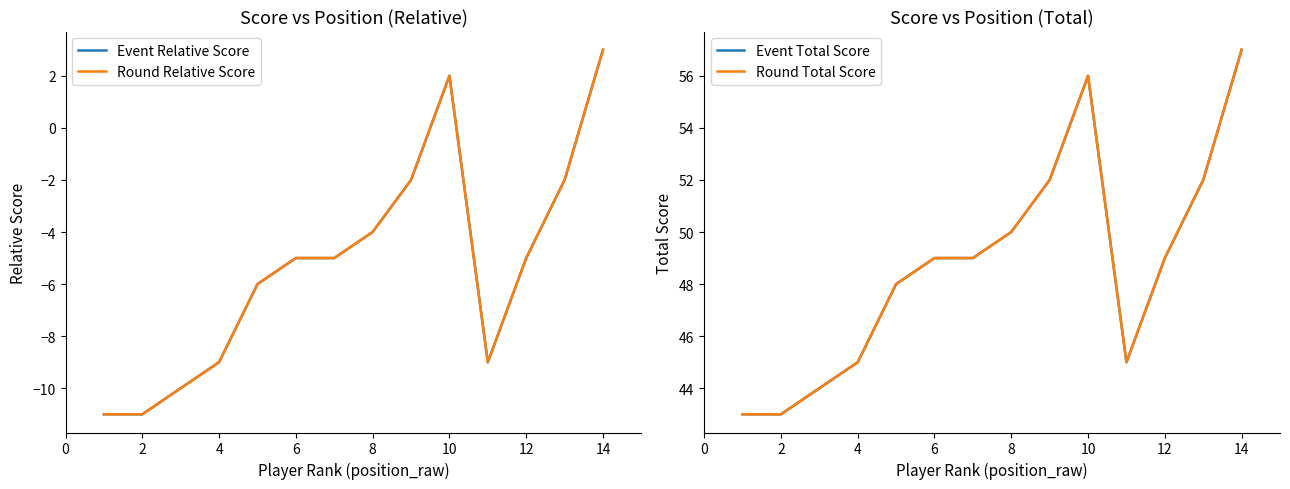

What is the total value across all series at 2?

64